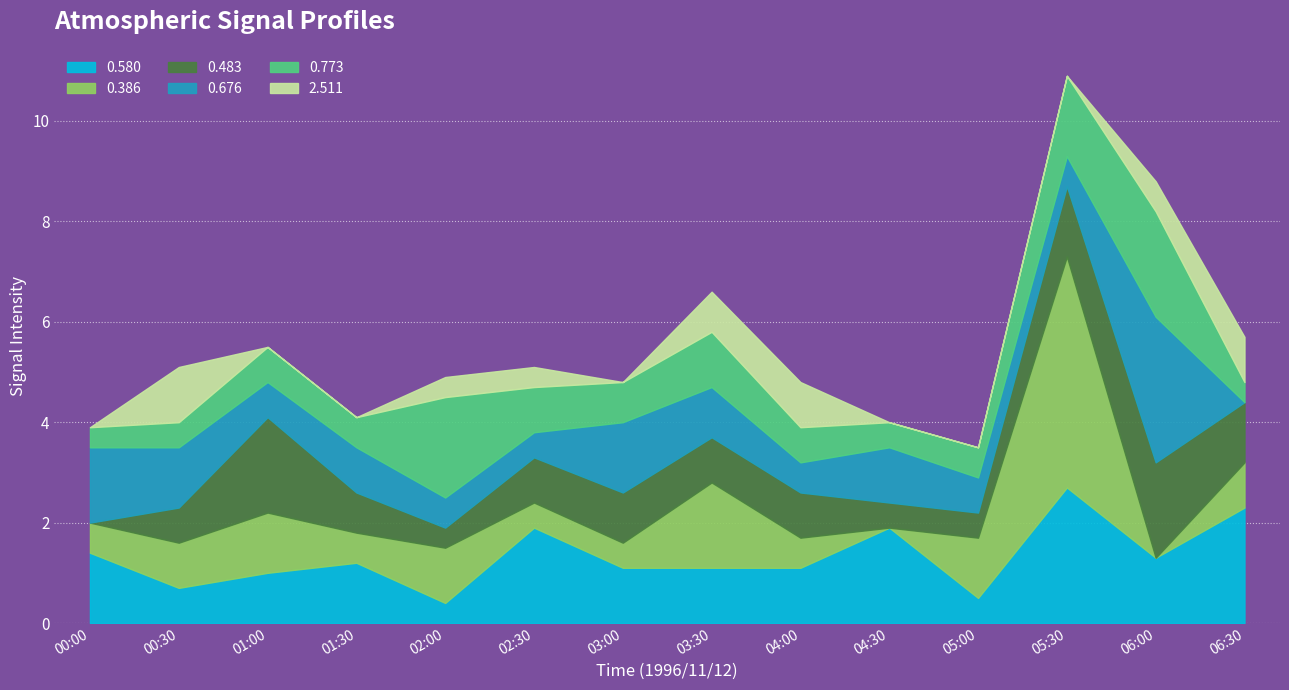

How many data points does each series have?

14